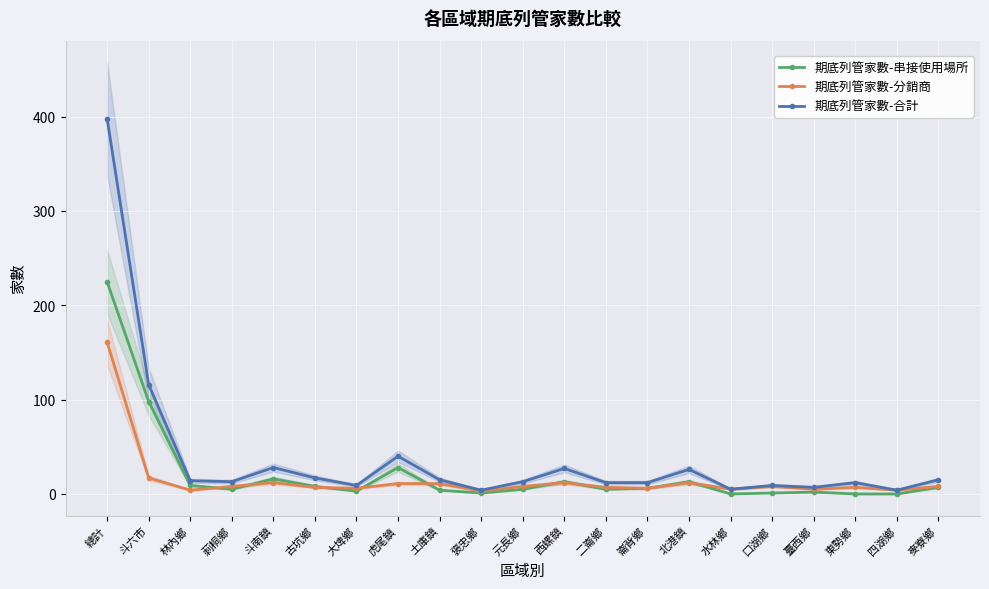

Reading right to left, transcribe all the data shown in this chart.

期底列管家數-串接使用場所: 麥寮鄉=7	四湖鄉=0	東勢鄉=0	臺西鄉=2	口湖鄉=1	水林鄉=0	北港鎮=13	崙背鄉=6	二崙鄉=5	西螺鎮=13	元長鄉=5	褒忠鄉=1	土庫鎮=4	虎尾鎮=28	大埤鄉=3	古坑鄉=8	斗南鎮=16	莿桐鄉=5	林內鄉=9	斗六市=98	總計=225
期底列管家數-分銷商: 麥寮鄉=8	四湖鄉=4	東勢鄉=7	臺西鄉=5	口湖鄉=8	水林鄉=5	北港鎮=12	崙背鄉=6	二崙鄉=7	西螺鎮=12	元長鄉=8	褒忠鄉=3	土庫鎮=11	虎尾鎮=11	大埤鄉=6	古坑鄉=7	斗南鎮=12	莿桐鄉=8	林內鄉=4	斗六市=17	總計=161
期底列管家數-合計: 麥寮鄉=15	四湖鄉=4	東勢鄉=12	臺西鄉=7	口湖鄉=9	水林鄉=5	北港鎮=26	崙背鄉=12	二崙鄉=12	西螺鎮=27	元長鄉=13	褒忠鄉=4	土庫鎮=15	虎尾鎮=40	大埤鄉=9	古坑鄉=17	斗南鎮=28	莿桐鄉=13	林內鄉=14	斗六市=116	總計=398